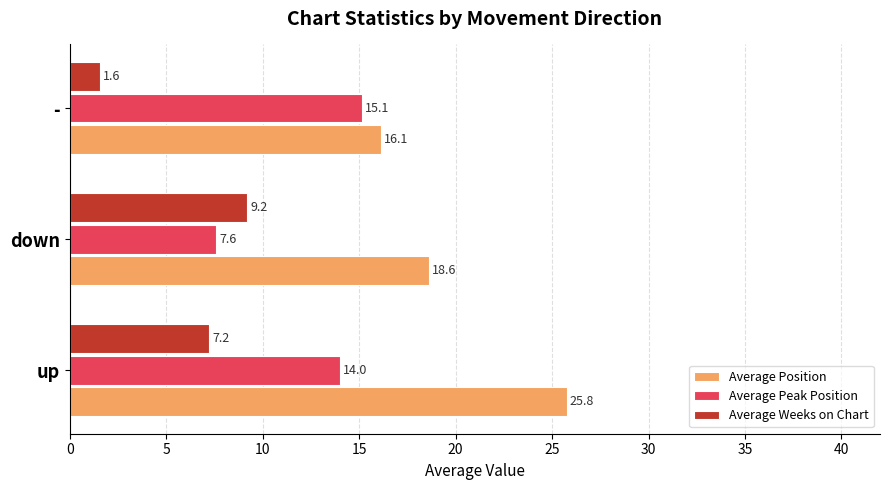

What is the maximum value shown in the chart?

25.8